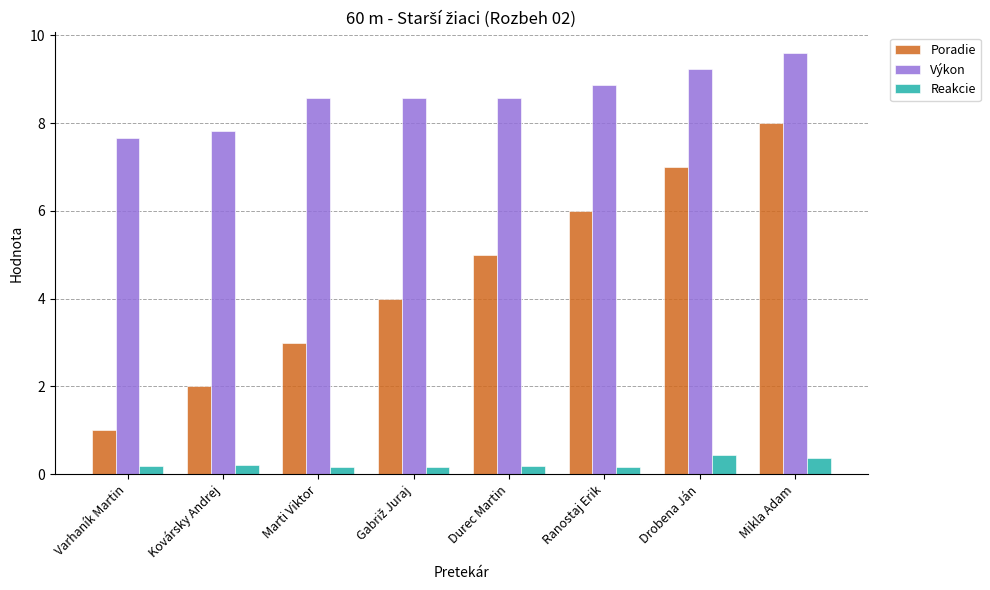

Reading right to left, transcribe all the data shown in this chart.

Poradie: 8.0	7.0	6.0	5.0	4.0	3.0	2.0	1.0
Výkon: 9.6	9.2	8.9	8.6	8.6	8.6	7.8	7.7
Reakcie: 0.4	0.4	0.2	0.2	0.2	0.2	0.2	0.2